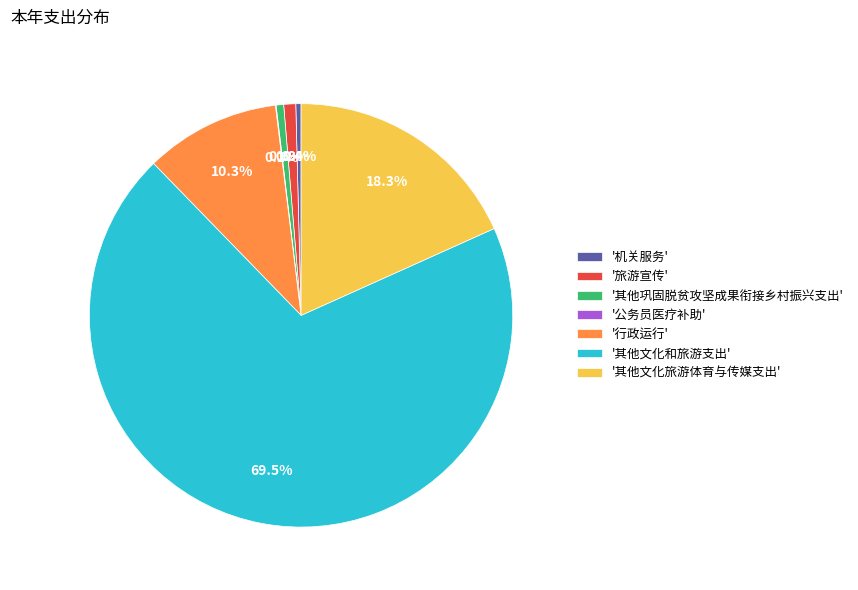

What is the total percentage of '行政运行' and '旅游宣传'?

11.2%